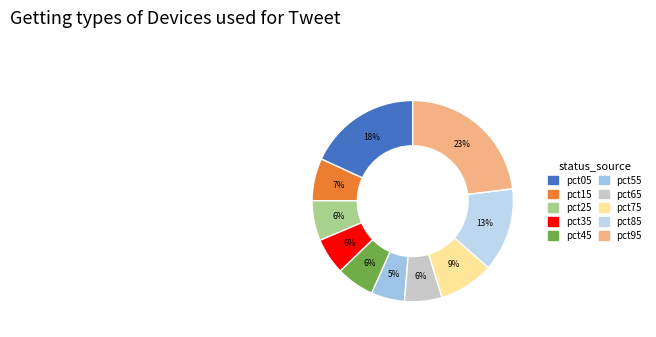

True or false: pct95 accounts for 23% of the total.

True